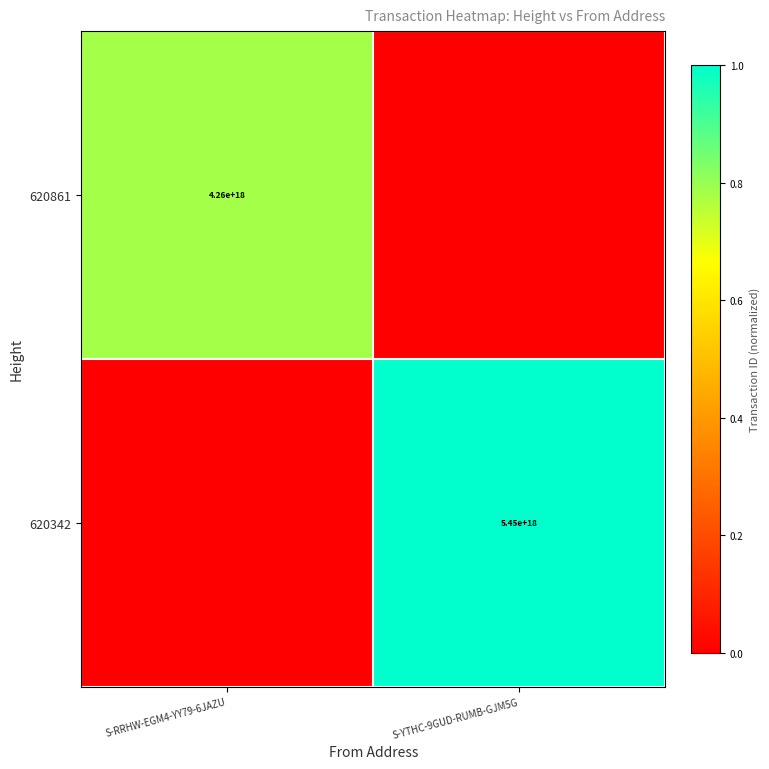

Is it true that 620861 equals 4260000000000000000 at S-RRHW-EGM4-YY79-6JAZU?

True